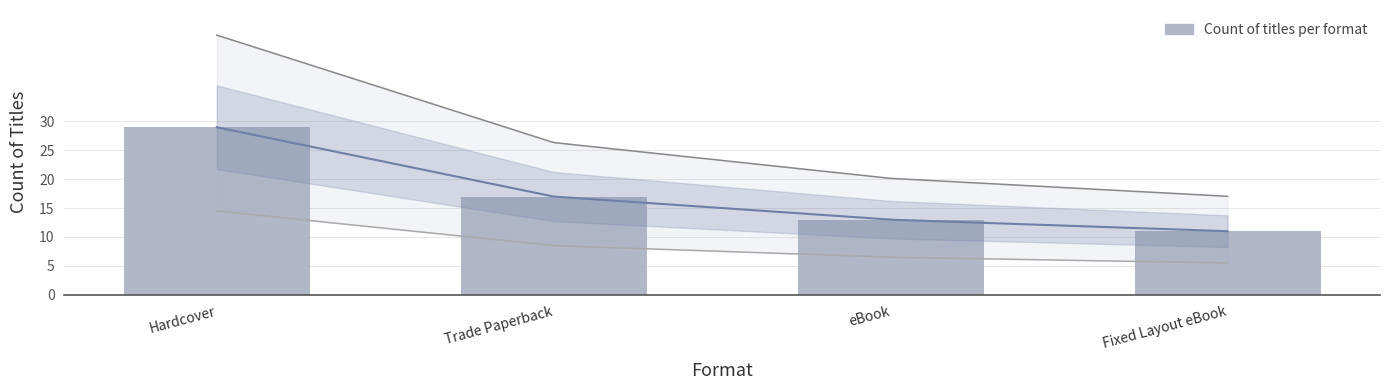

The chart shows a value of 29 at Hardcover. True or false?

True